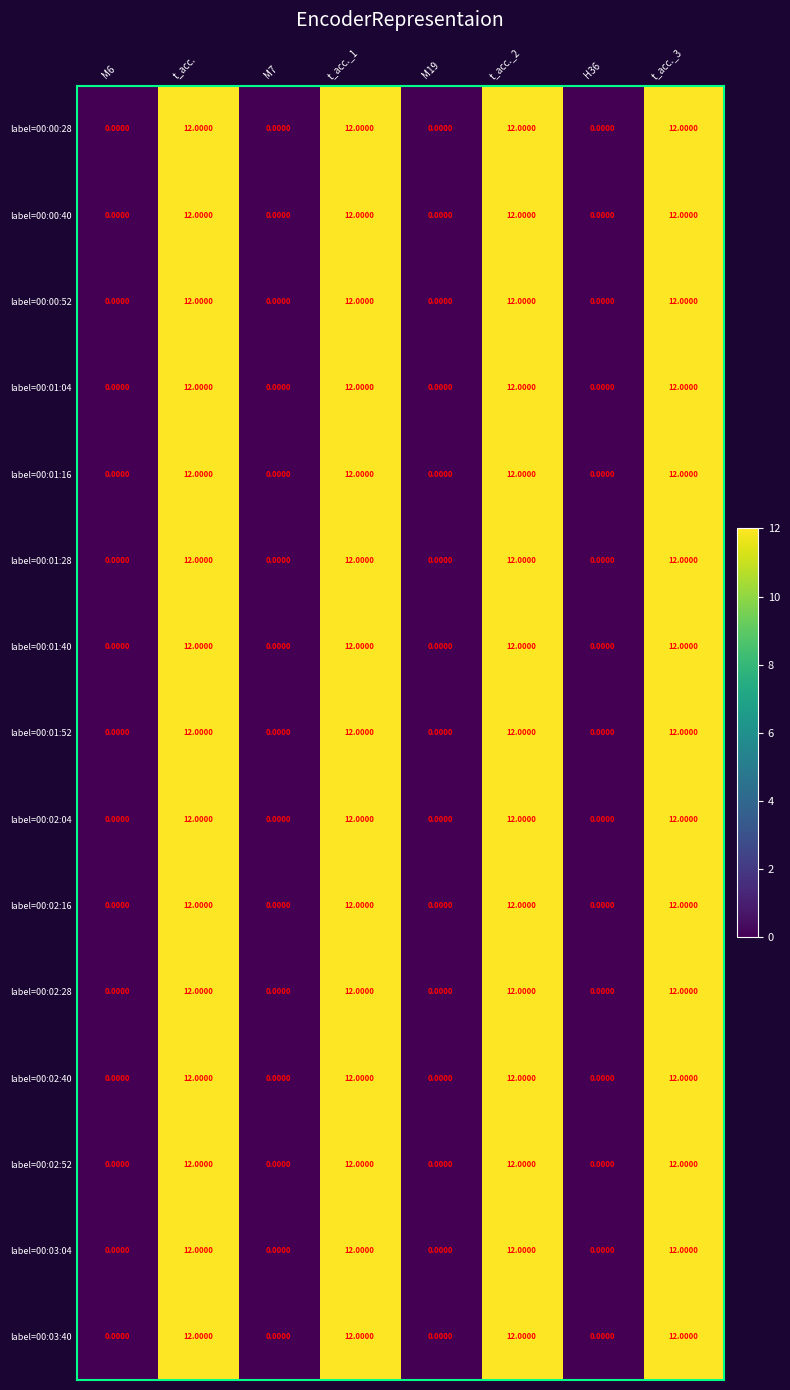

What is the total value across all series at t_acc._3?

180